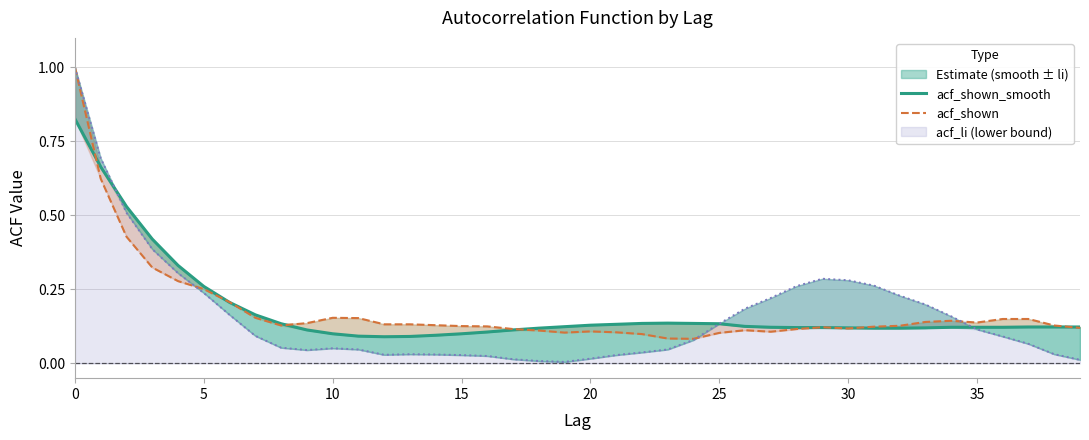

Is it true that acf_shown equals 0.1 at 24?

True